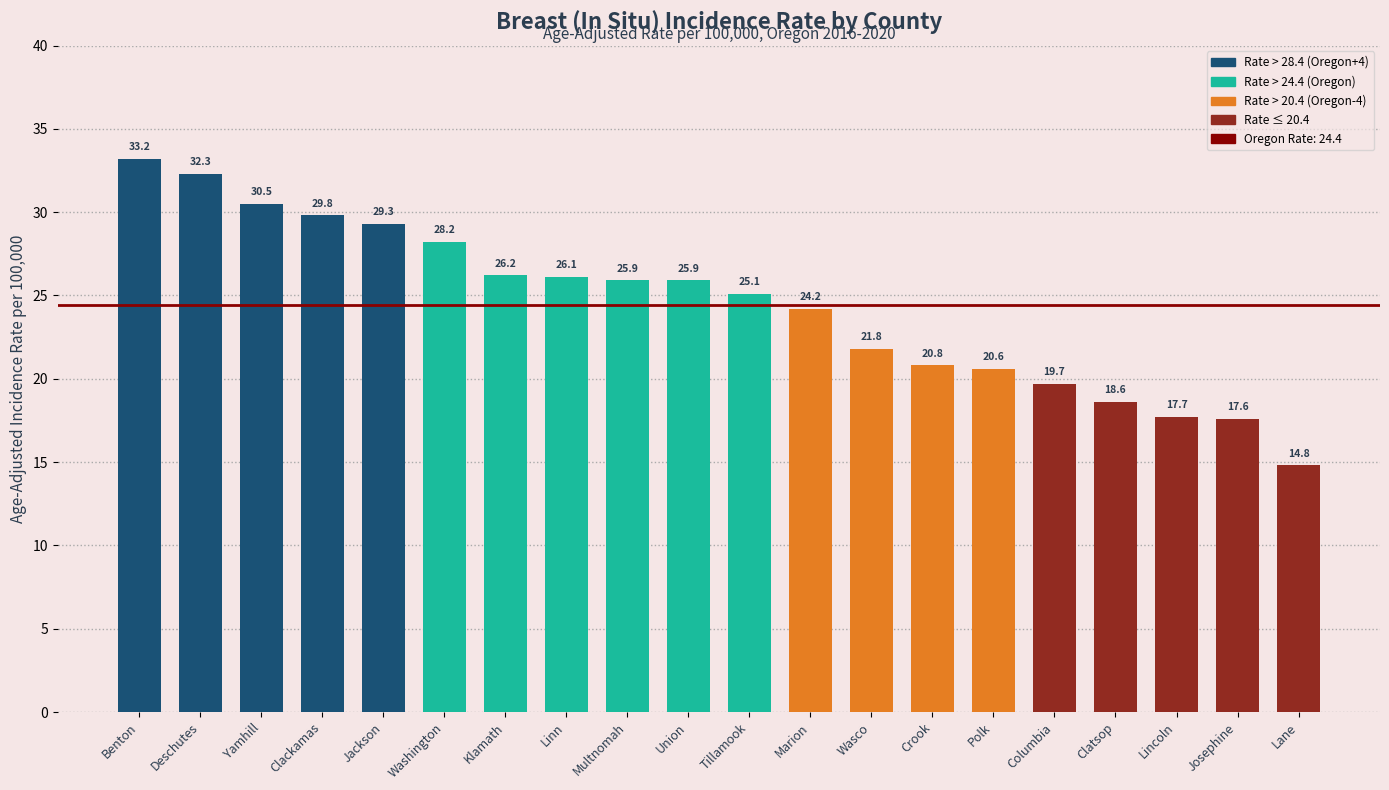

What is the sum of all values?

488.3